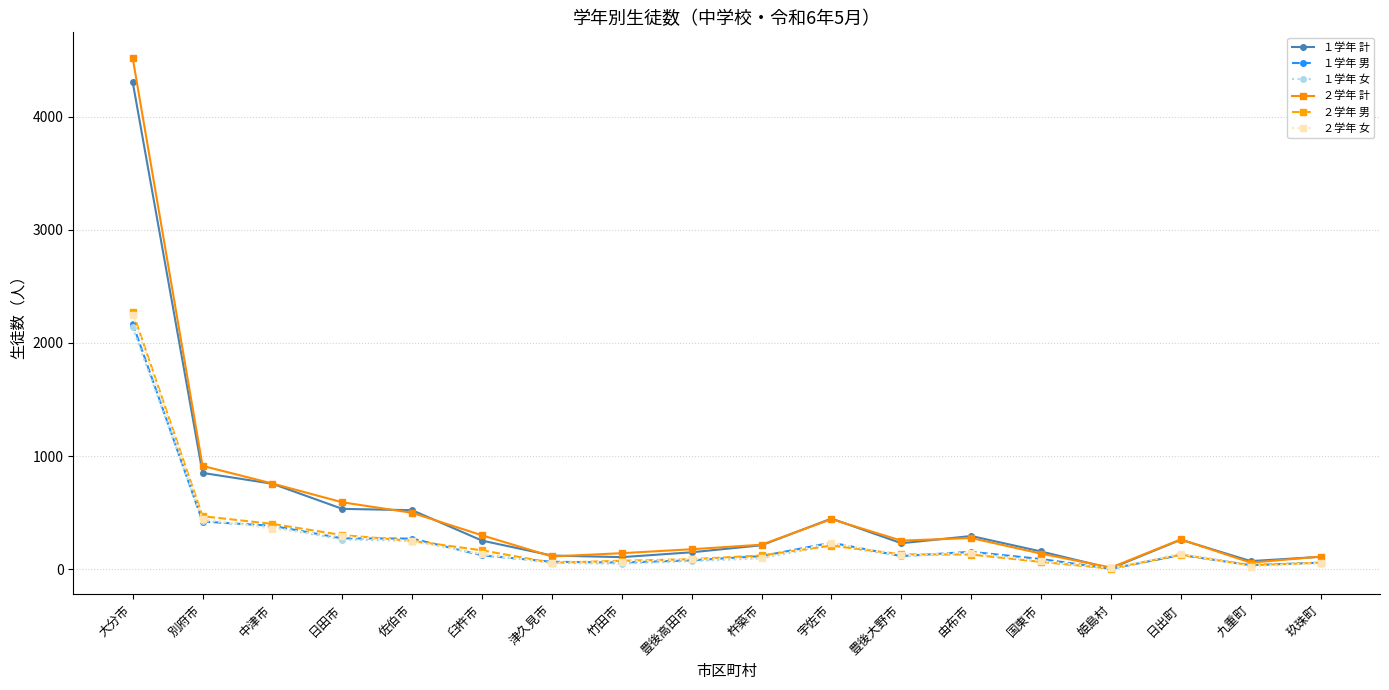

True or false: １学年 男 has more than 0 interior local peaks.

True